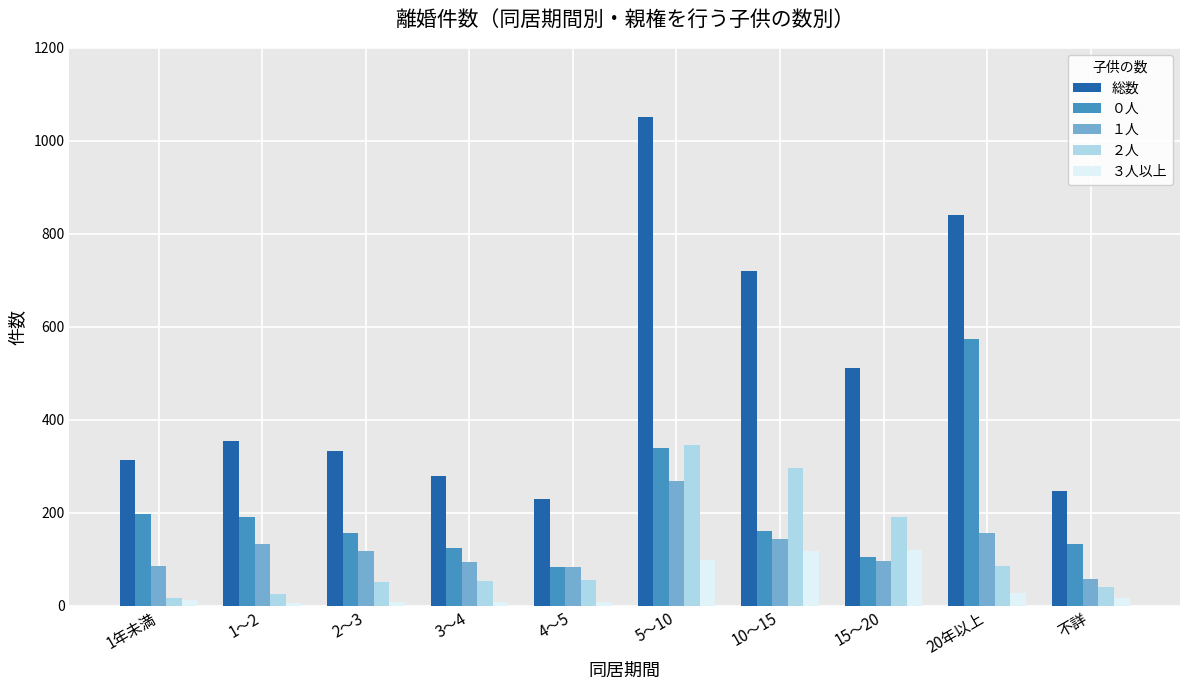

What is the sum of all 総数 values?

4877